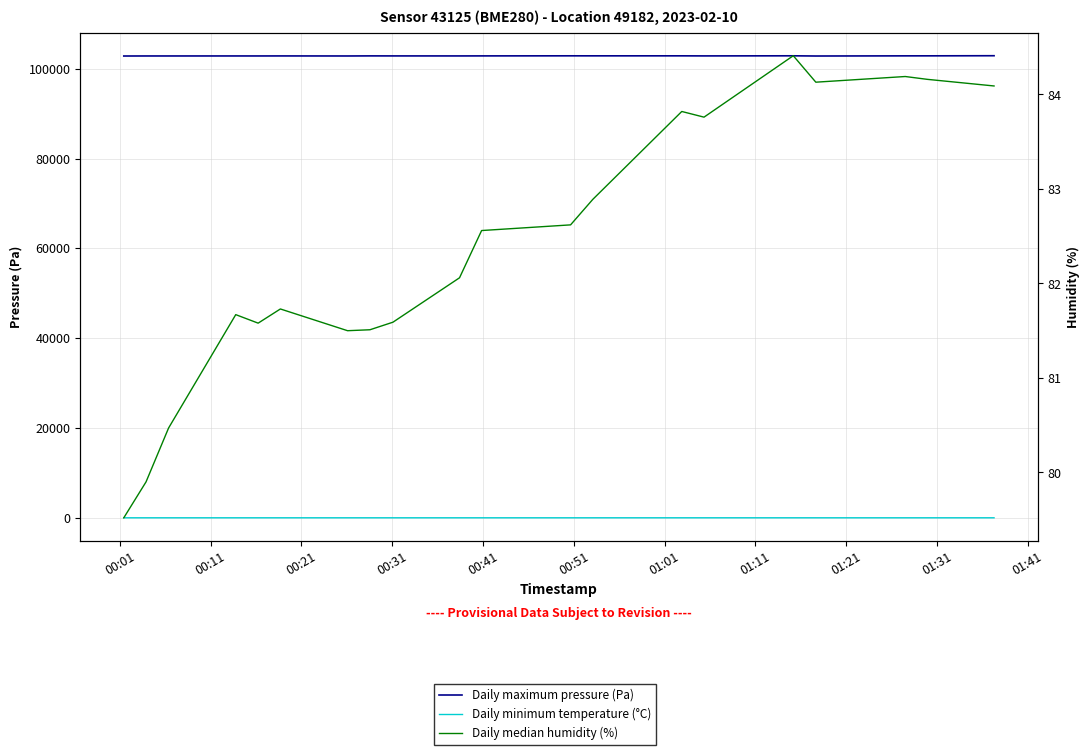

Reading left to right, transcribe all the data shown in this chart.

Daily maximum pressure (Pa): 102842.3	102852.8	102852.8	102856.2	102854.5	102861.4	102850.2	102870.9	102863.9	102859.6	102868.2	102884.6	102879.4	102881.1	102865.6	102888.0	102843.2	102876.8	102880.3	102906.0
Daily minimum temperature (°C): 0.5	0.5	0.5	0.5	0.5	0.5	0.5	0.6	0.6	0.6	0.6	0.7	0.7	0.8	0.7	0.8	0.5	0.7	0.7	0.9
Daily median humidity (%): 79.5	79.9	80.5	81.7	81.6	81.7	81.5	81.5	81.6	82.1	82.6	82.6	82.9	83.8	83.8	84.4	84.1	84.2	84.2	84.1